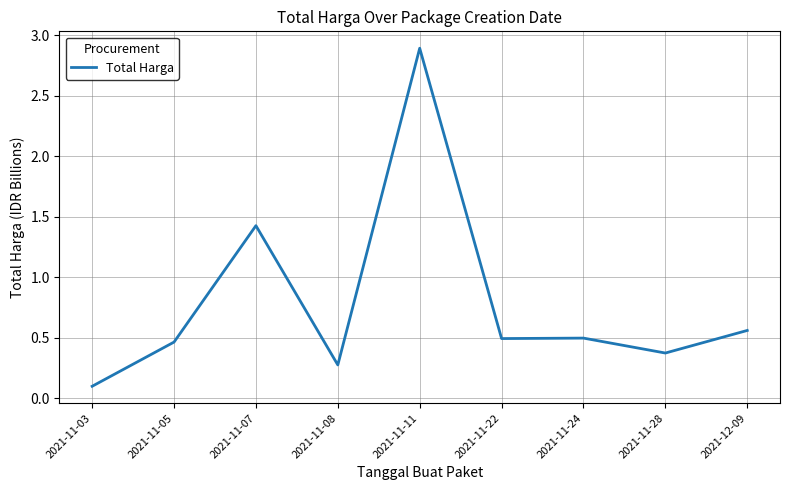

The value at 2021-11-08 is 0.3. True or false?

True